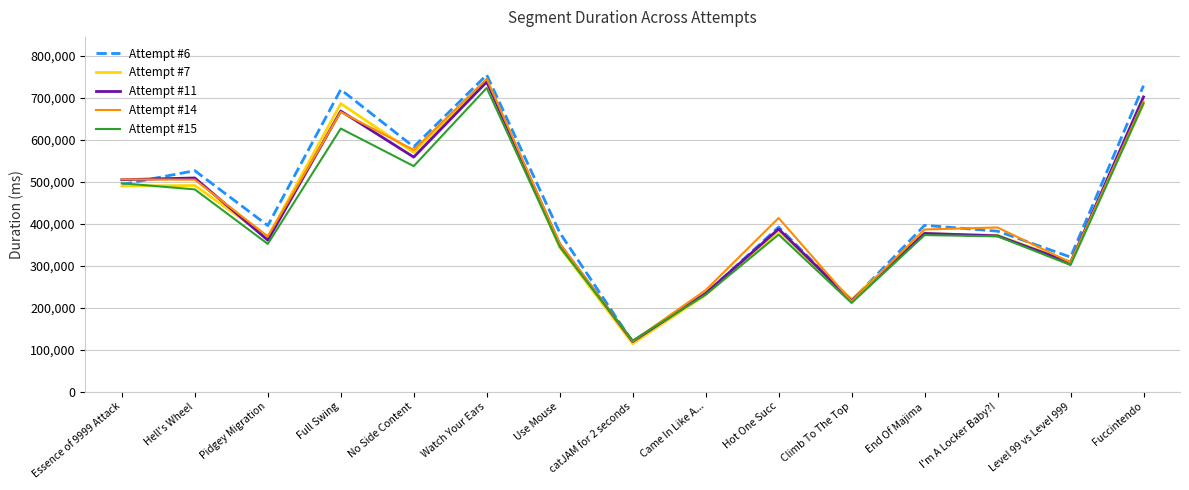

Which series changed the most between Essence of 9999 Attack and I'm A Locker Baby?!?

Attempt #11